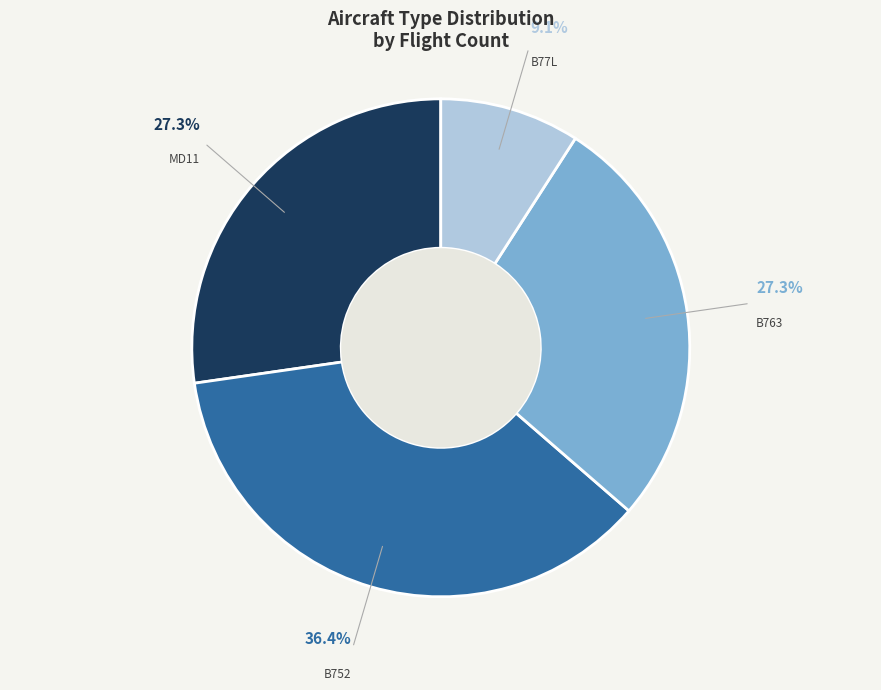

Is there a majority slice in this chart?

No